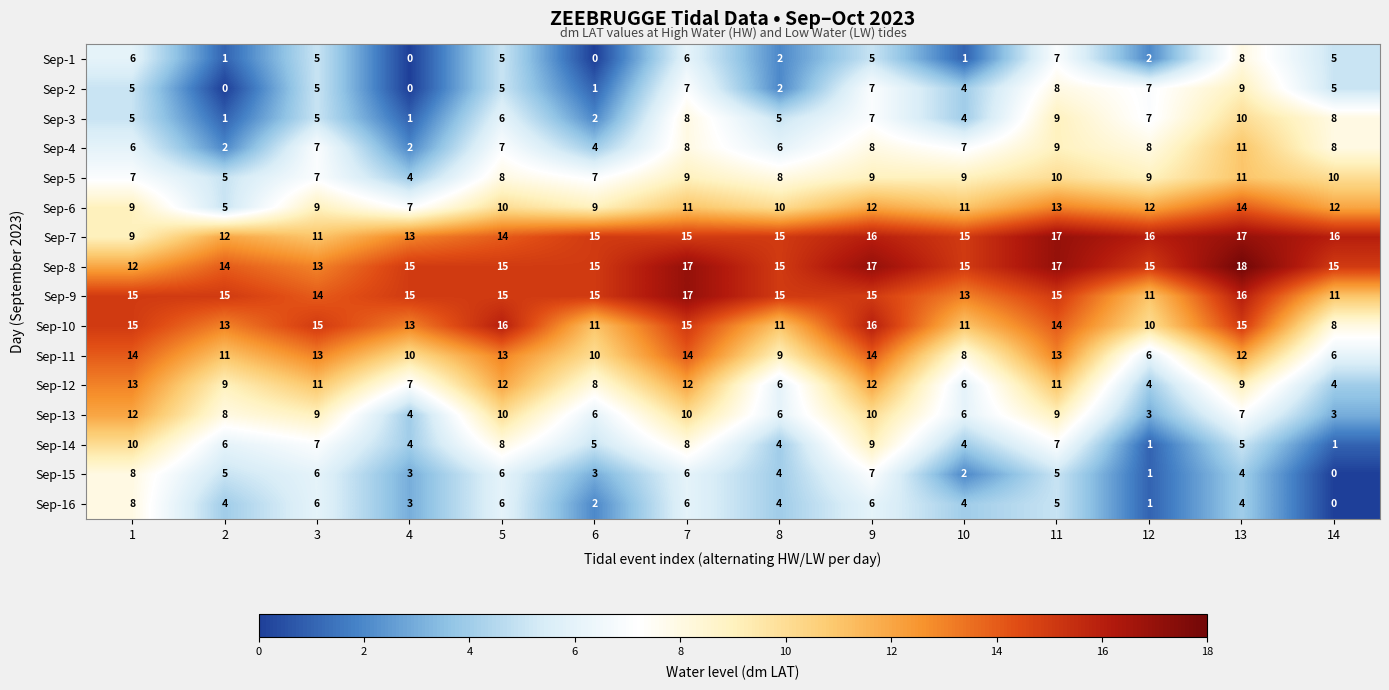

Is the value of Sep-1 at 12 greater than the value of Sep-13 at 7?

No